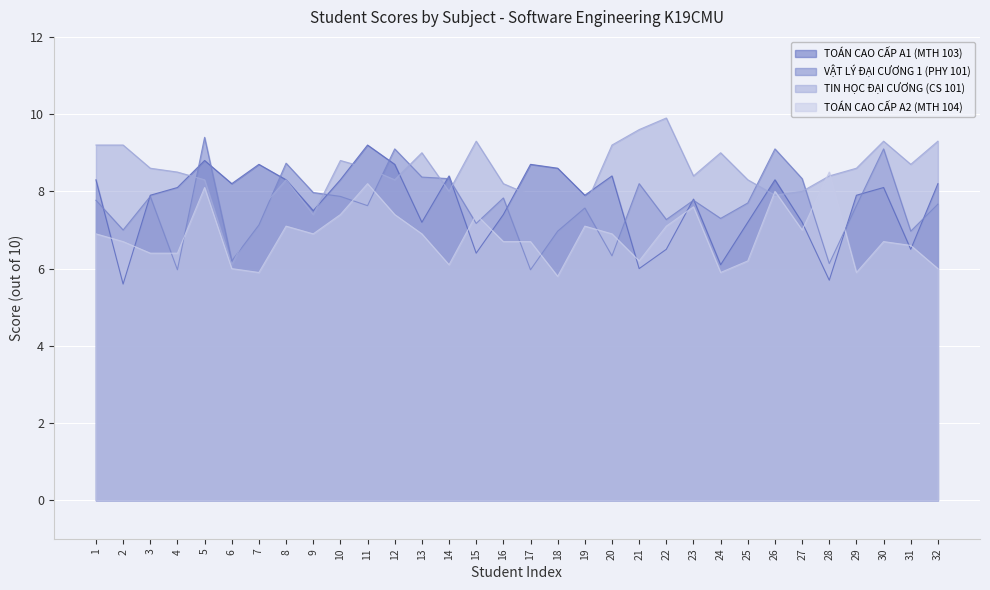

What is the average value of the VẬT LÝ ĐẠI CƯƠNG 1 (PHY 101) series?

7.6